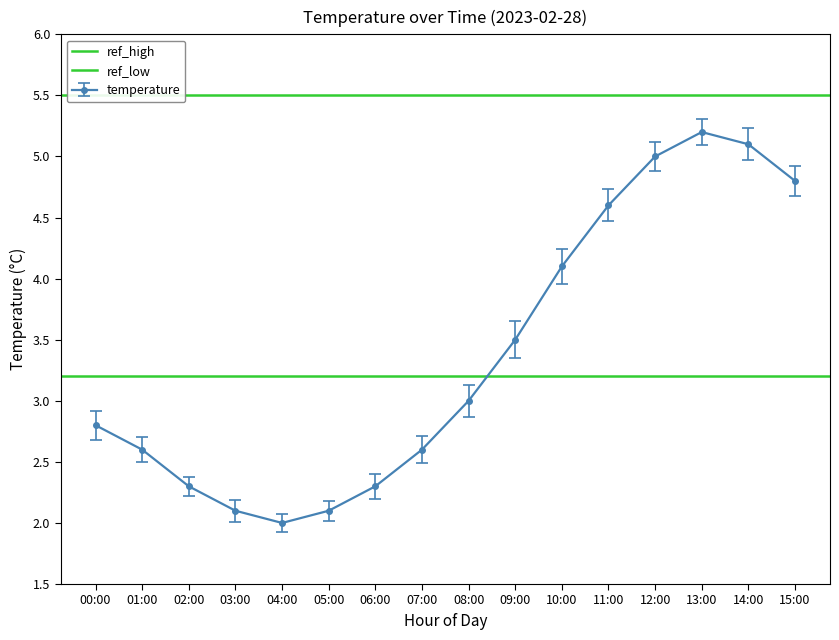

The value of ref_low at 00:00 is 5.3. True or false?

False